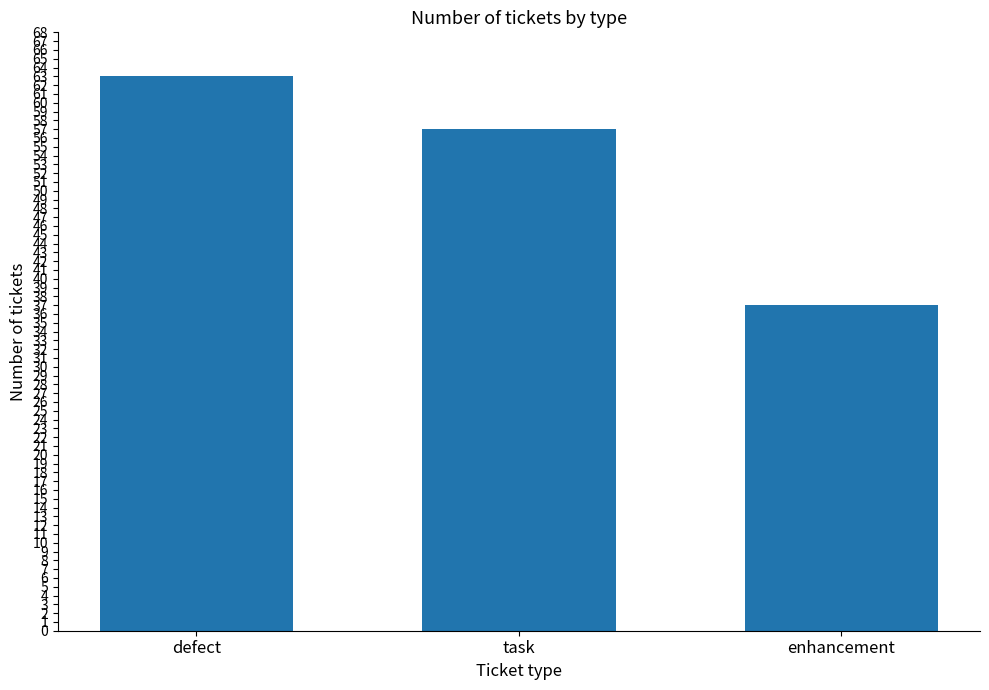

List the labels in order of value, largest first.

defect, task, enhancement